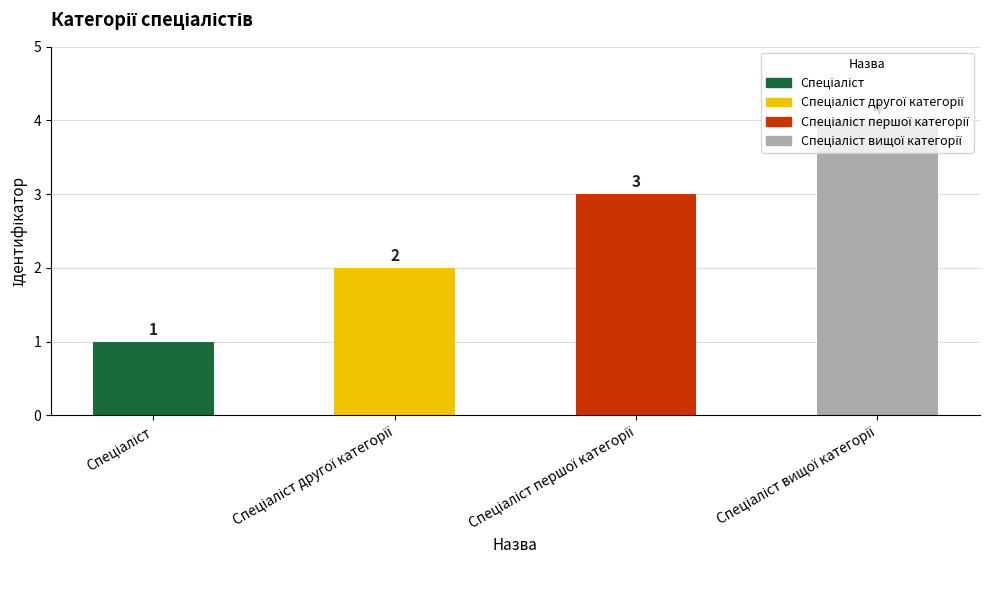

What is the minimum value shown in the chart?

1